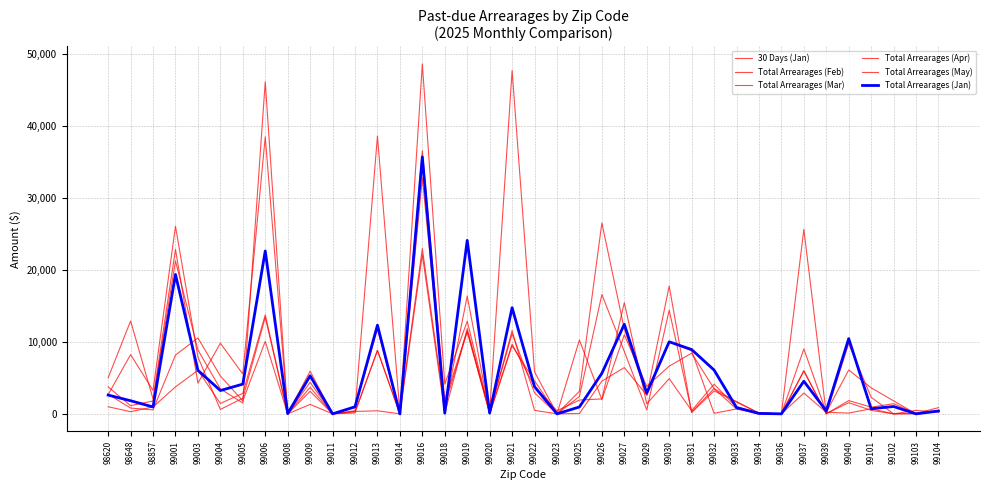

True or false: Total Arrearages (Mar) has a value of 8021.1 at 99005.

False